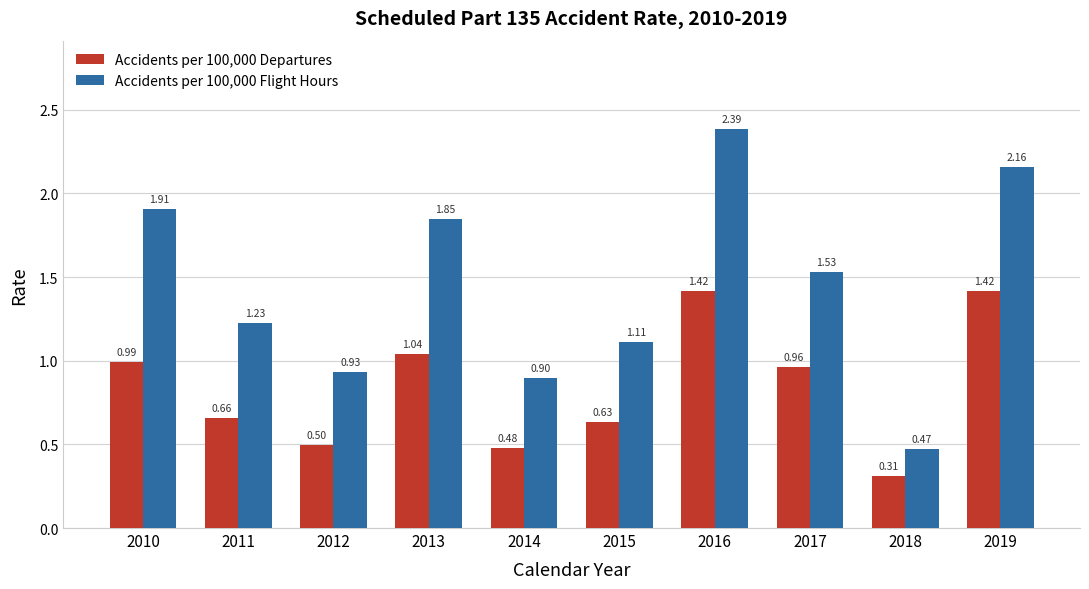

Count the number of categories in the chart.

10